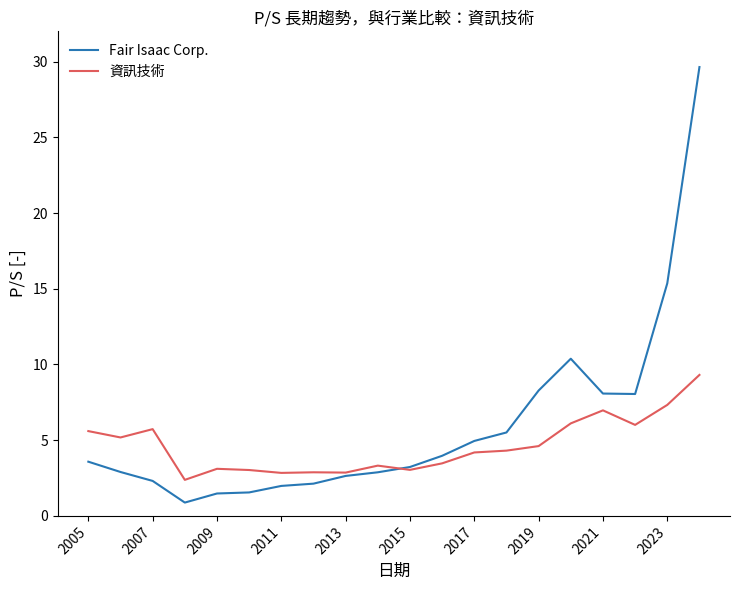

Which series has the largest range (max minus min)?

Fair Isaac Corp.